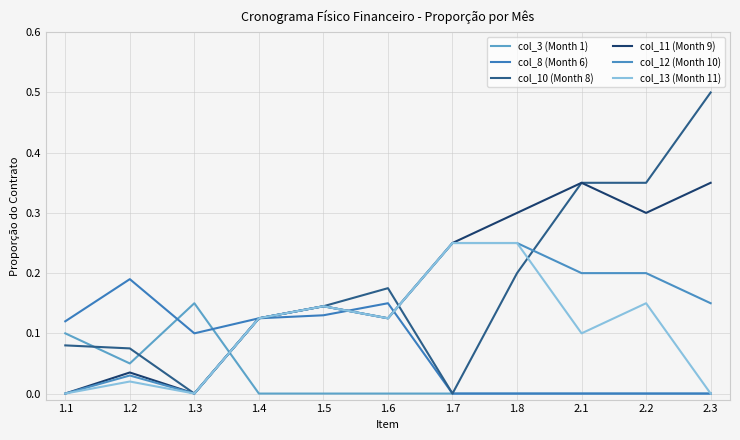

List the series in order of their peak value, lowest first.

col_3 (Month 1), col_8 (Month 6), col_12 (Month 10), col_13 (Month 11), col_11 (Month 9), col_10 (Month 8)